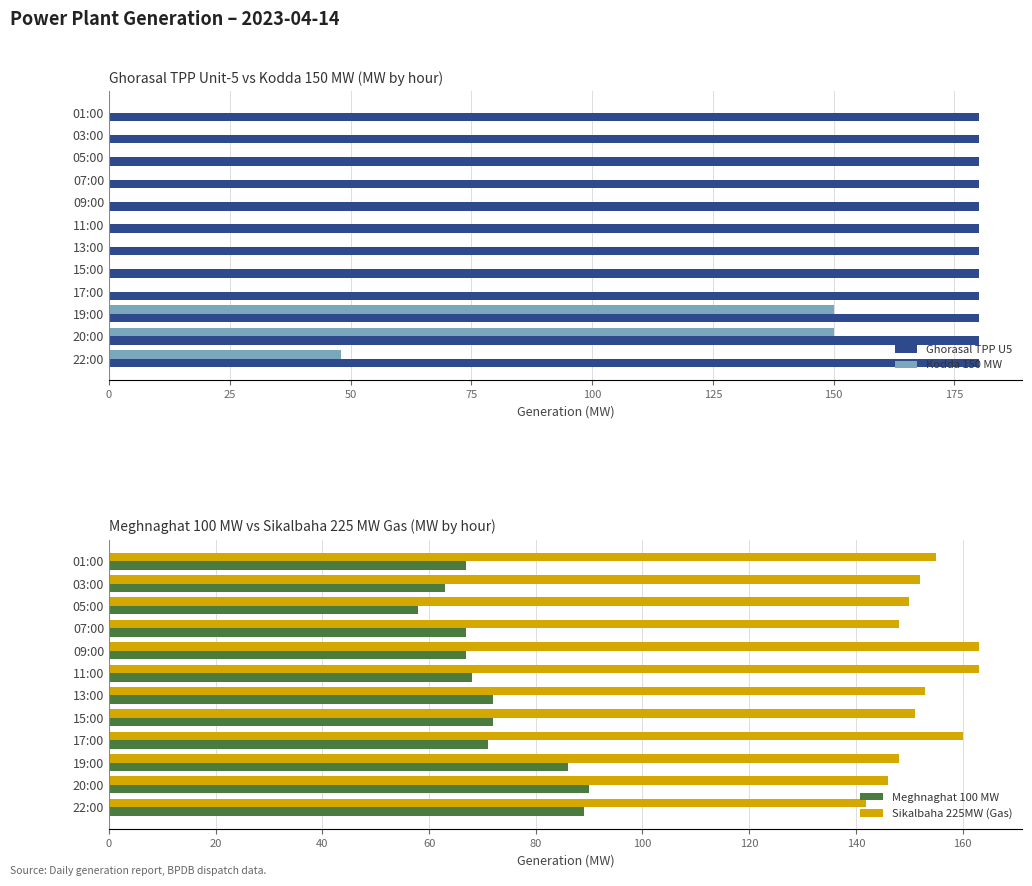

Is the value of Kodda 150 MW at 22:00 greater than the value of Ghorasal TPP U5 at 01:00?

No